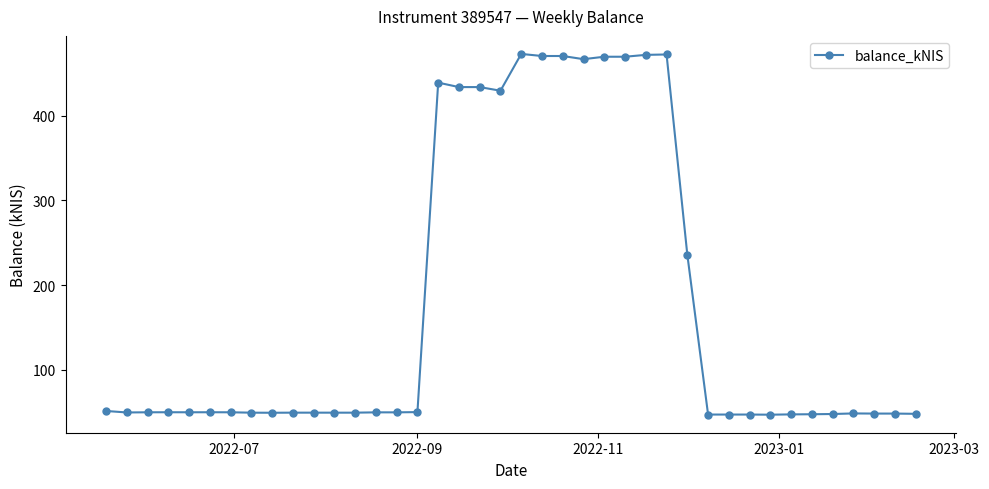

What is the greatest value displayed?

473.1